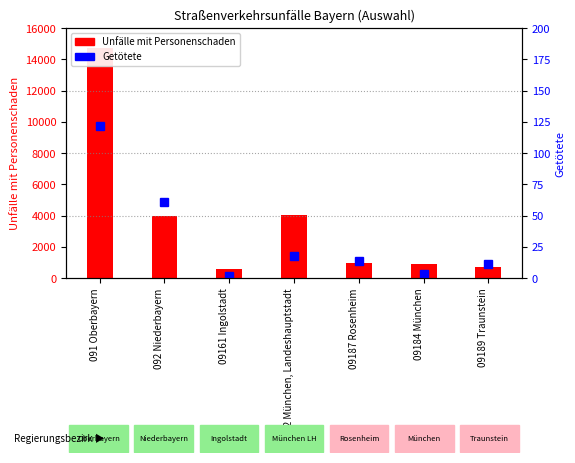

What is the difference between the highest and lowest values at 091 Oberbayern?

14605